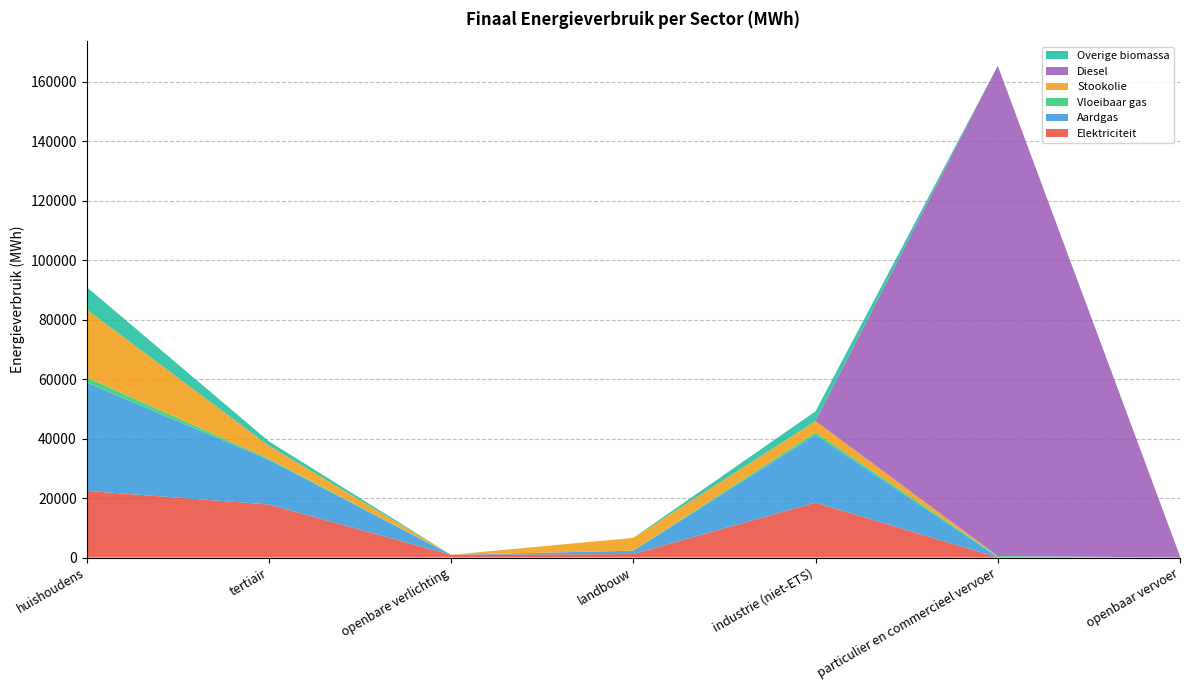

Reading right to left, what are all the values shown in this chart?

Elektriciteit: 0.0	36.0	18476.9	1173.9	918.5	17835.0	22414.7
Aardgas: 0.0	85.5	22727.2	1110.3	0.0	14994.9	36442.9
Vloeibaar gas: 0.0	376.0	866.4	30.3	0.0	399.7	1715.2
Stookolie: 0.0	0.0	3807.2	4290.9	0.0	4398.0	22862.2
Diesel: 433.9	164824.6	0.0	0.0	0.0	0.0	0.0
Overige biomassa: 0.0	0.0	3272.1	0.0	0.0	1461.7	7538.8